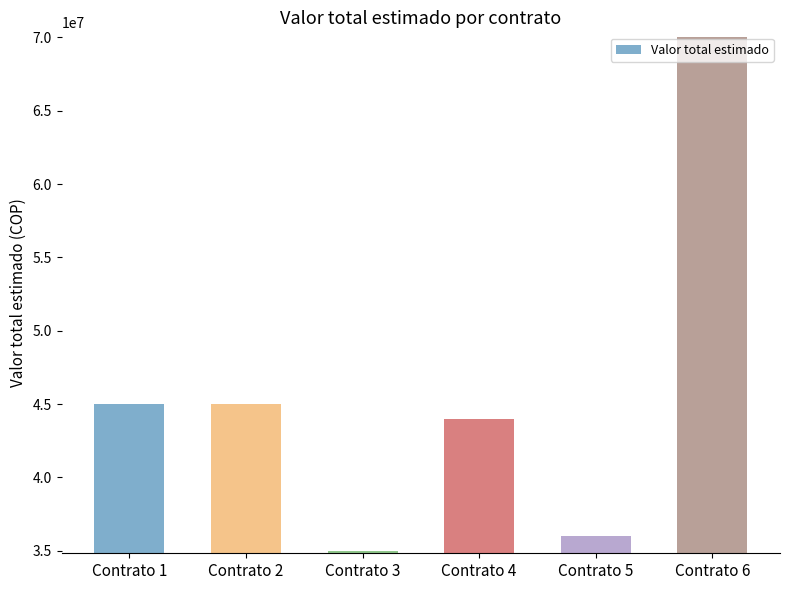

What is the change in value from Contrato 1 to Contrato 6?

+25000000